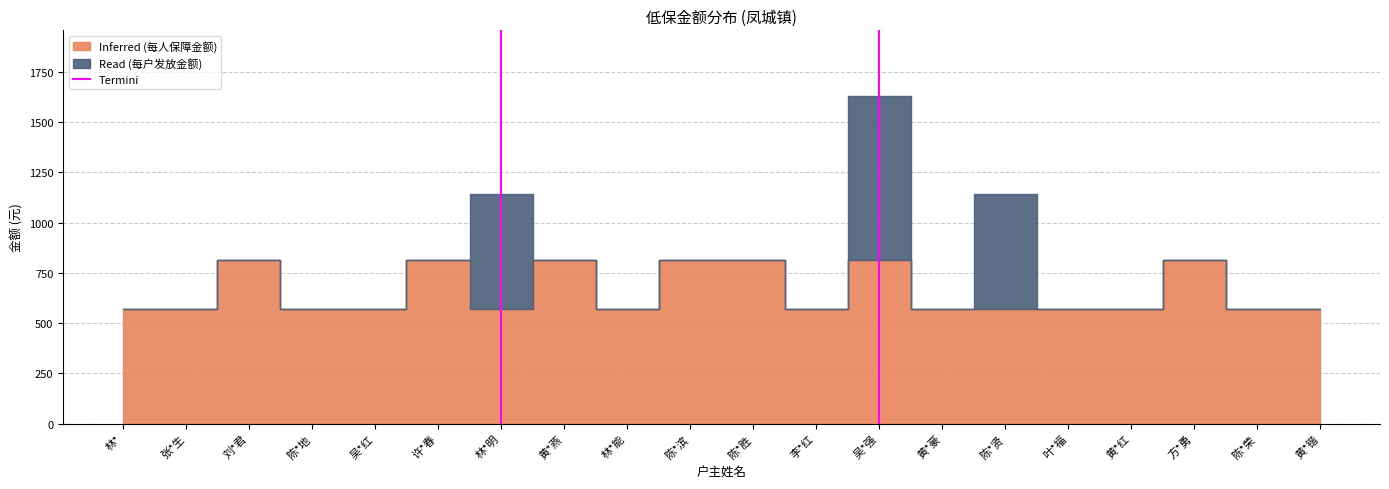

What position from the left is 林*?

1